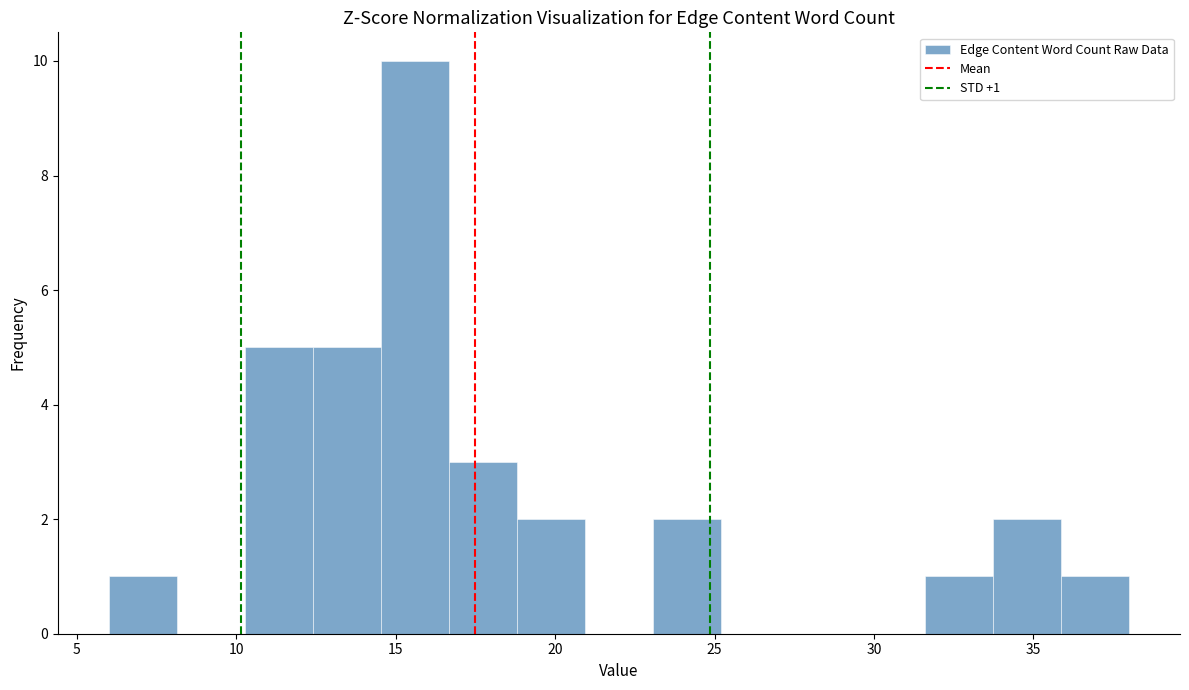

Over which range of the x-axis is the bar tallest?

14.5 to 16.5